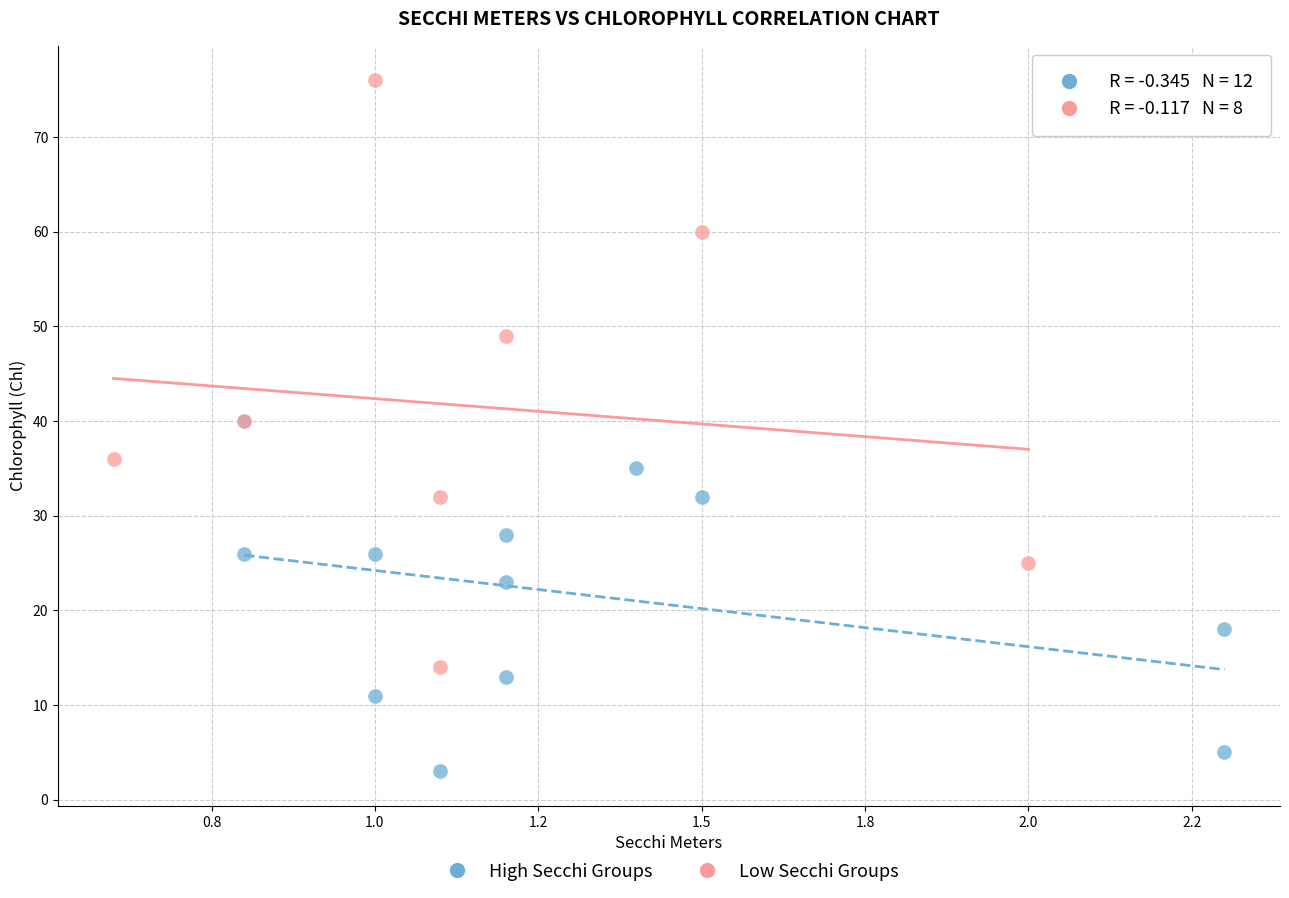

What are all the series names shown in the legend?

High Secchi Groups, Low Secchi Groups